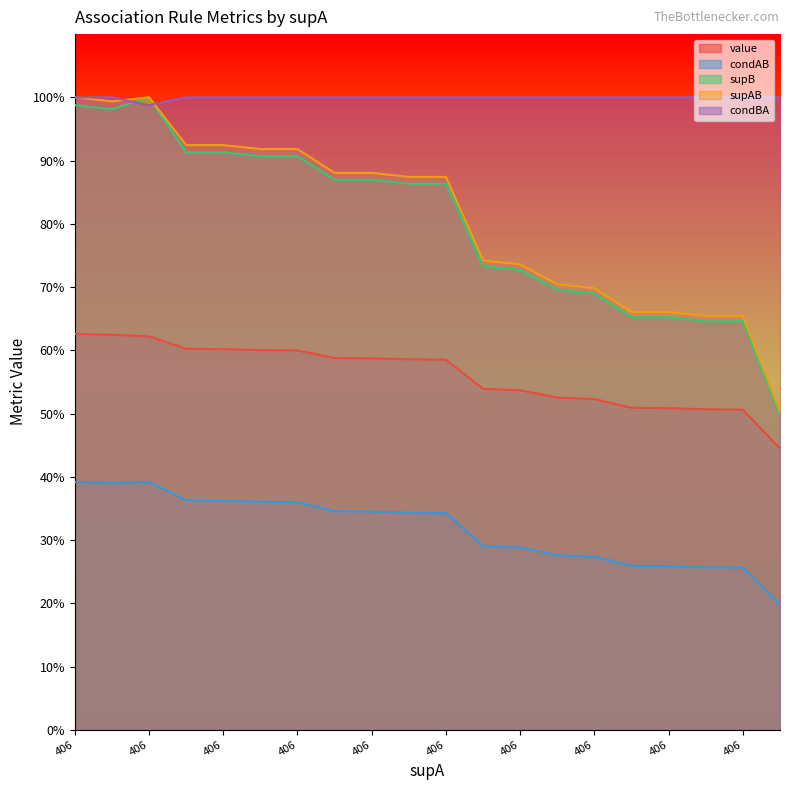

At which category is the sum across all series the highest?

406